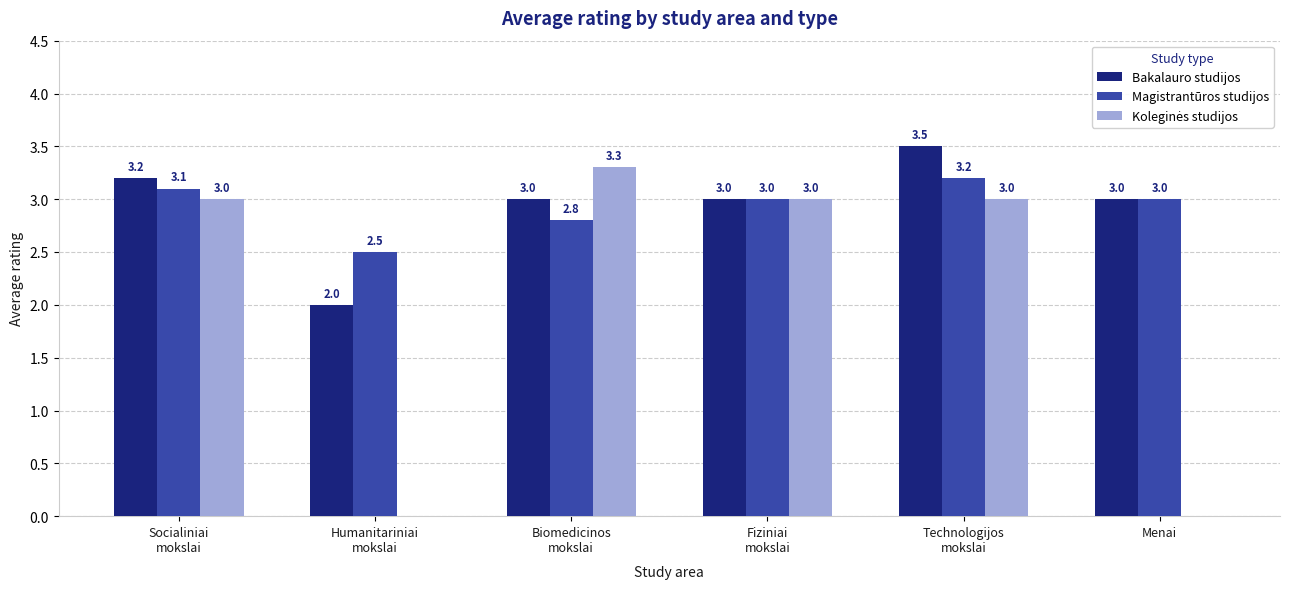

What is the sum of the Magistrantūros studijos values at Technologijos
mokslai and Biomedicinos
mokslai?

6.0